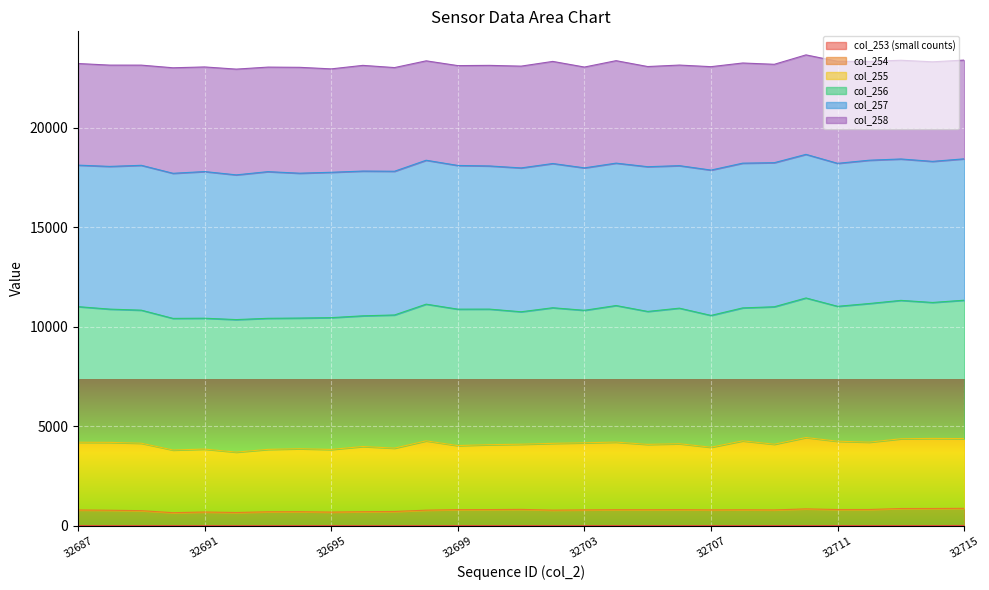

What is the difference between the second highest and minimum values in the col_254 series?

211